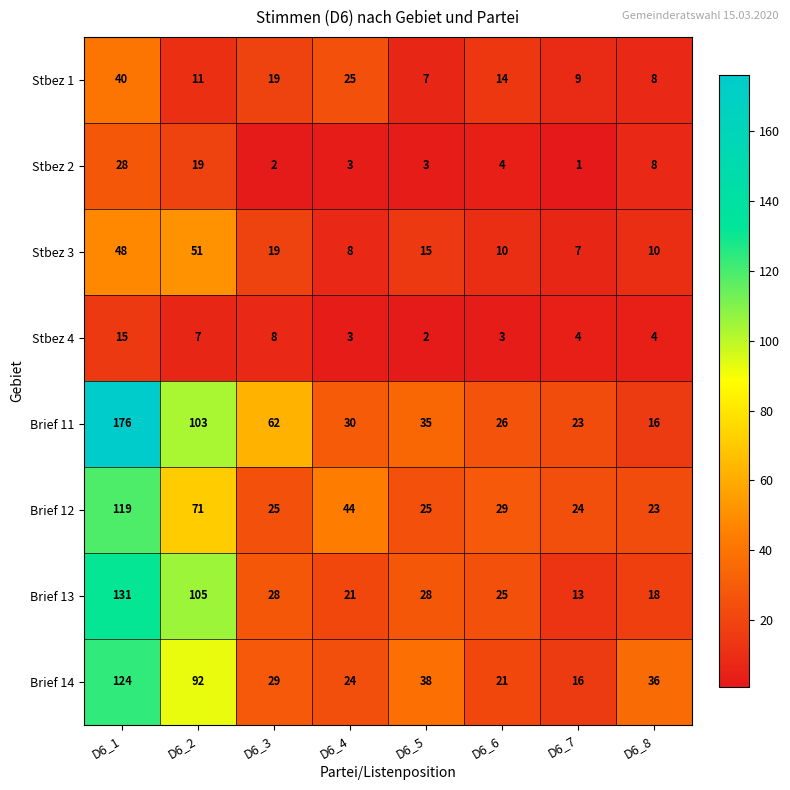

List the series in order of their peak value, highest first.

Brief 11, Brief 13, Brief 14, Brief 12, Stbez 3, Stbez 1, Stbez 2, Stbez 4